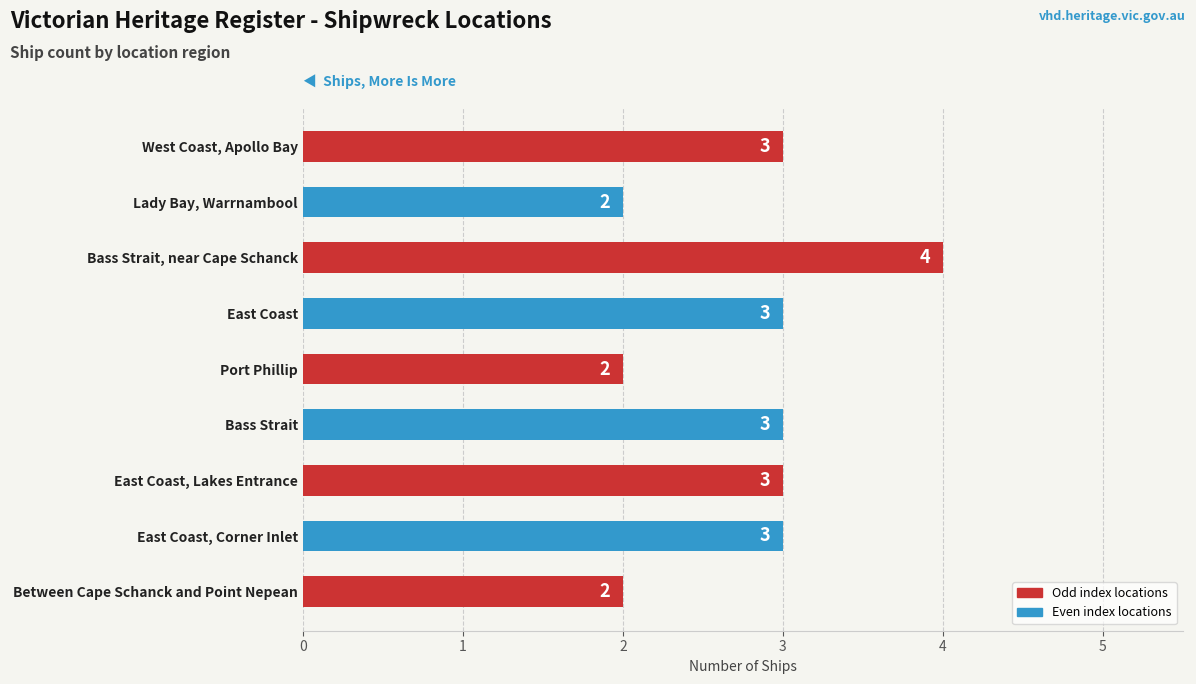

What is the smallest value displayed?

2